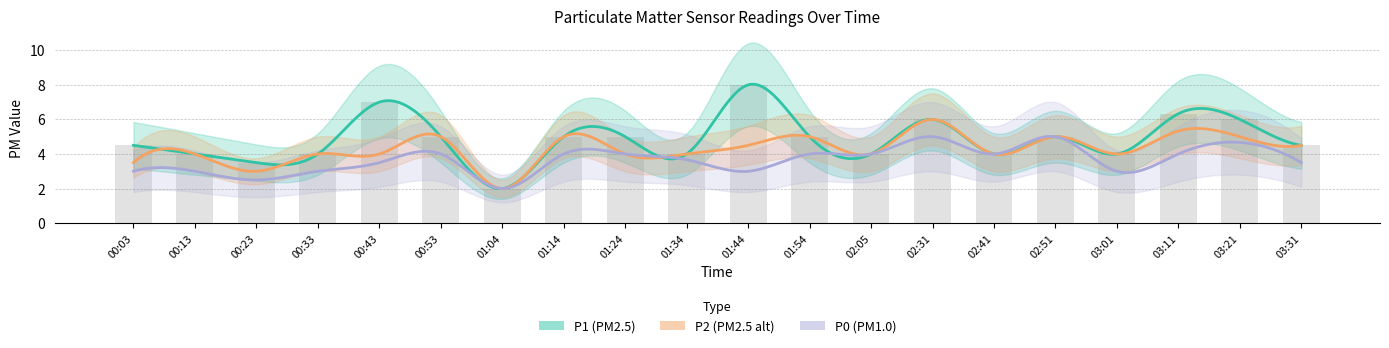

What is the value of the P0 bar at the 13th from the left?

4.0